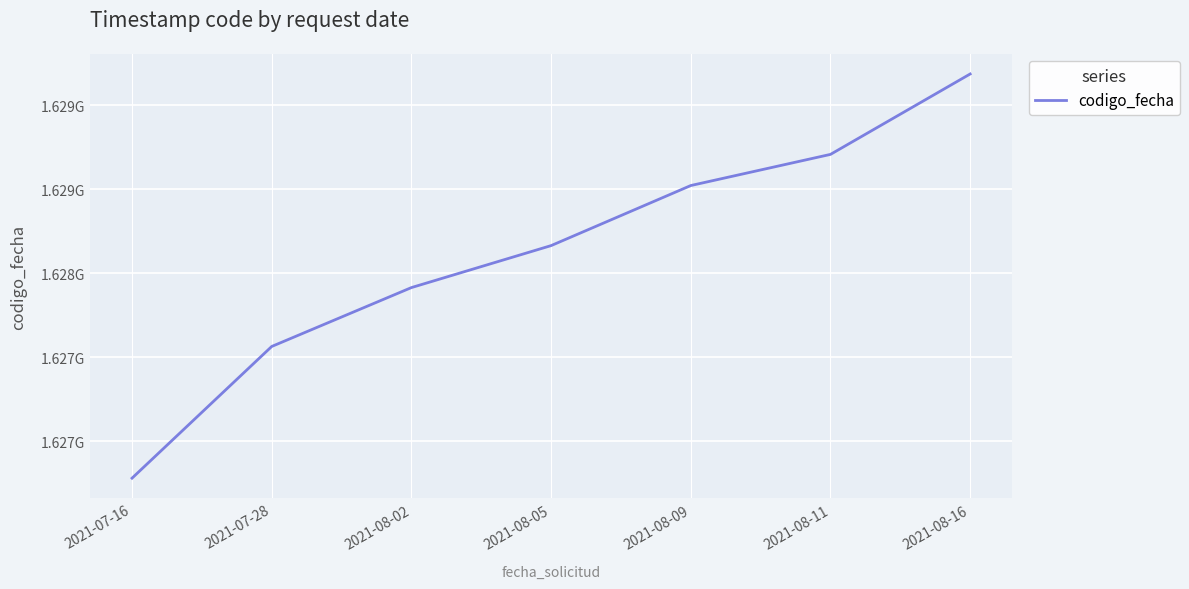

Is this an area chart (filled region under the line)?

No